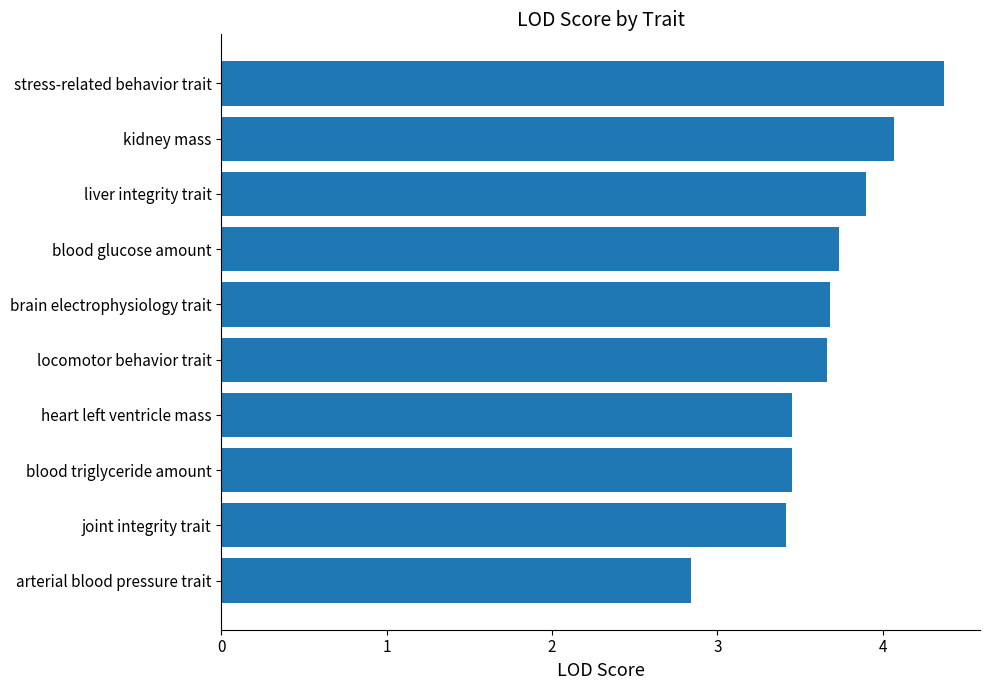

What is the label of the 7th bar from the top?

heart left ventricle mass